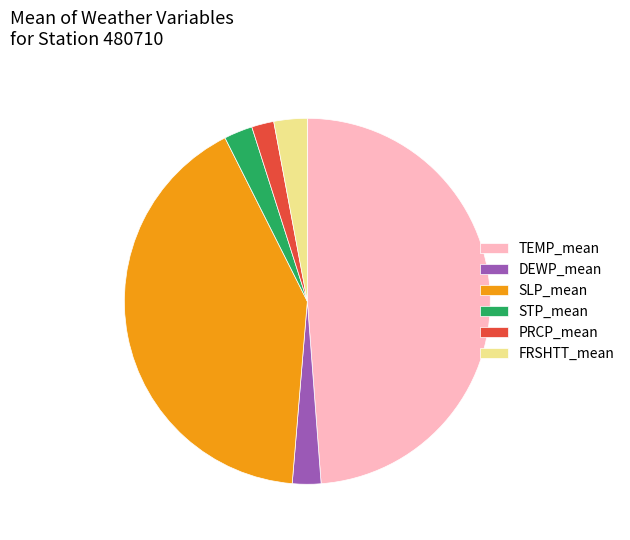

The FRSHTT_mean slice represents 11% of the pie. True or false?

False